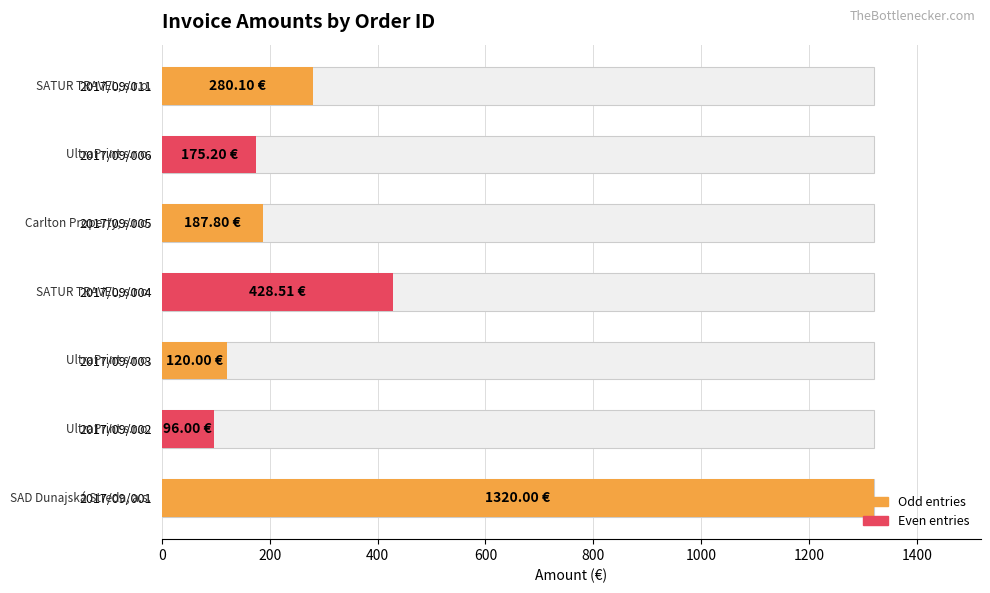

Are the bars horizontal?

Yes